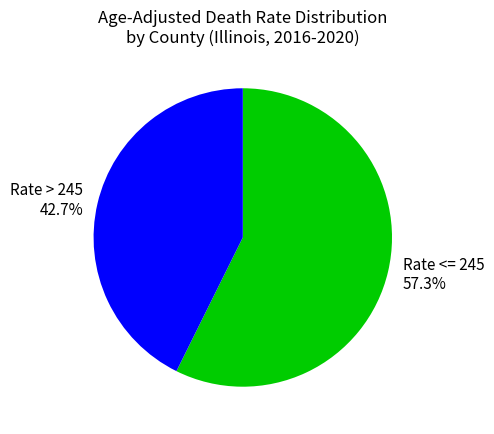

Which has a higher value, Rate > 245 or Rate <= 245?

Rate <= 245